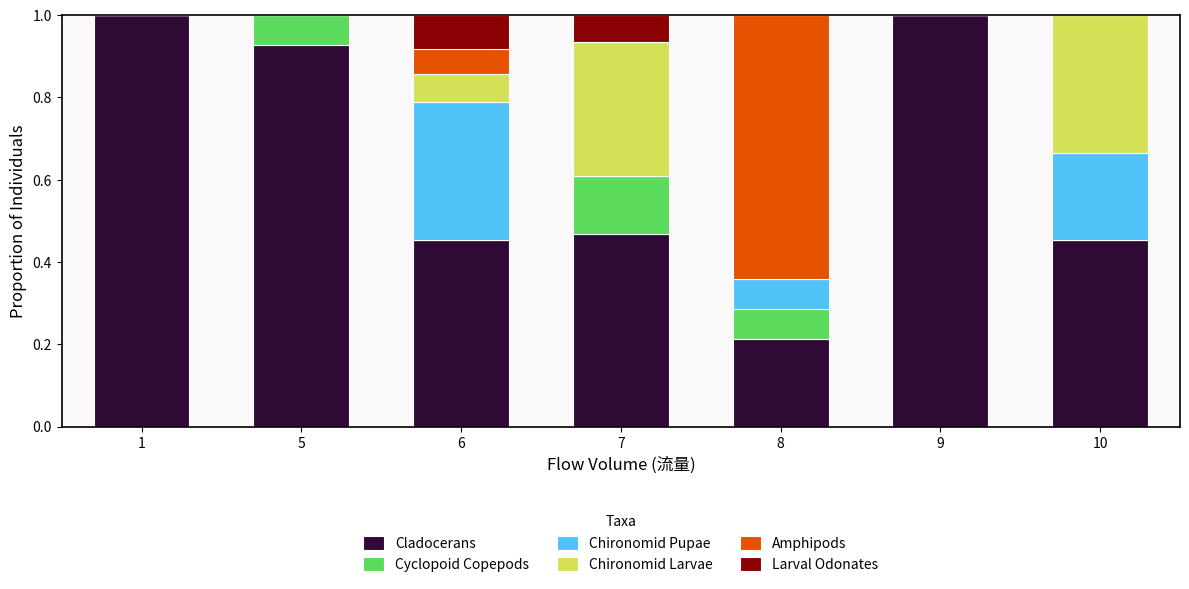

What is the highest value of the Cladocerans series?

1.0